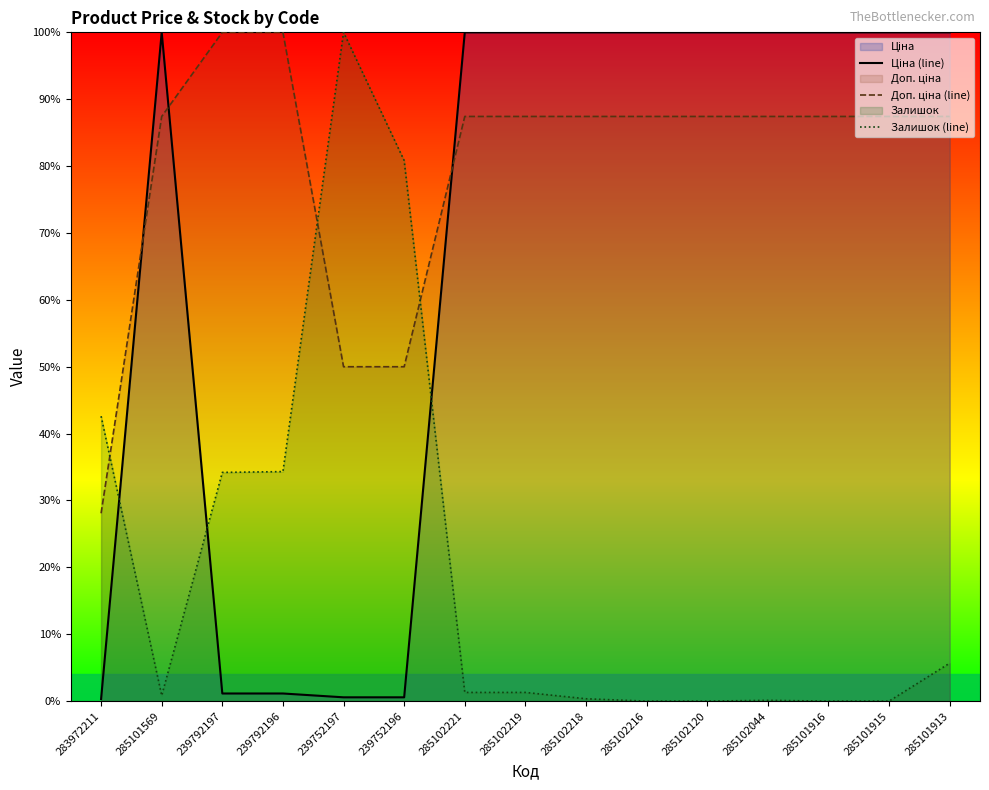

Reading left to right, what are all the values shown in this chart?

Ціна (line): 283972211=0.3	285101569=100.0	239792197=1.1	239792196=1.1	239752197=0.6	239752196=0.6	285102221=100.0	285102219=100.0	285102218=100.0	285102216=100.0	285102120=100.0	285102044=100.0	285101916=100.0	285101915=100.0	285101913=100.0
Доп. ціна (line): 283972211=28.1	285101569=87.4	239792197=100.0	239792196=100.0	239752197=50.0	239752196=50.0	285102221=87.4	285102219=87.4	285102218=87.4	285102216=87.4	285102120=87.4	285102044=87.4	285101916=87.4	285101915=87.4	285101913=87.4
Залишок (line): 283972211=42.6	285101569=0.8	239792197=34.2	239792196=34.3	239752197=100.0	239752196=80.8	285102221=1.3	285102219=1.3	285102218=0.4	285102216=0.0	285102120=0.0	285102044=0.1	285101916=0.0	285101915=0.0	285101913=5.7